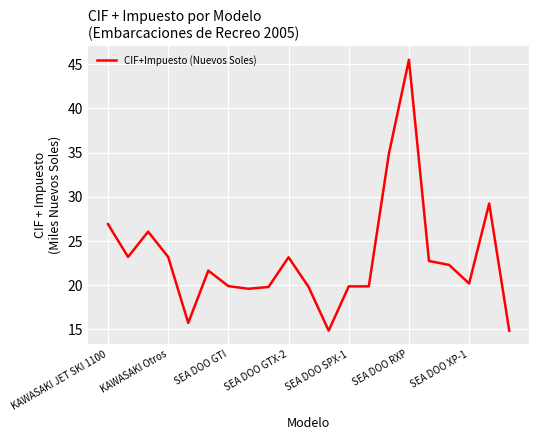

What is the minimum value shown in the chart?

14.9